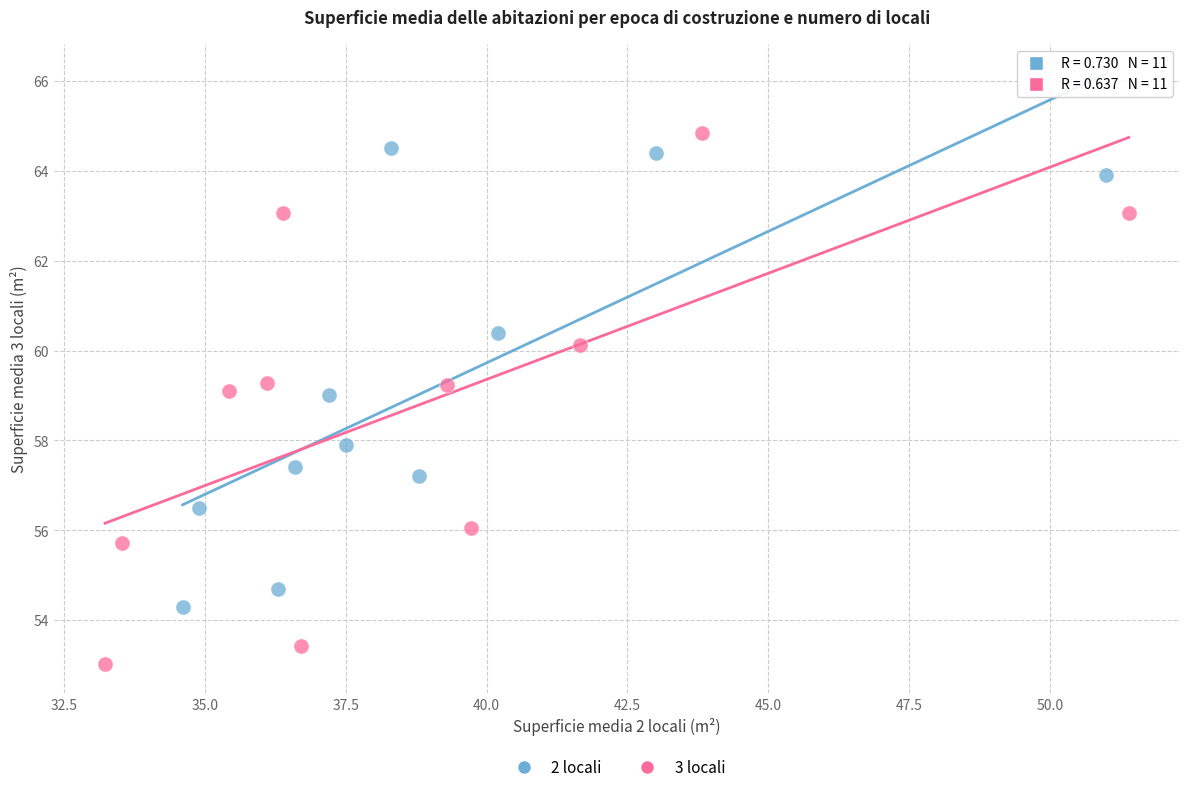

Which series contains the lowest Y value?

3 locali